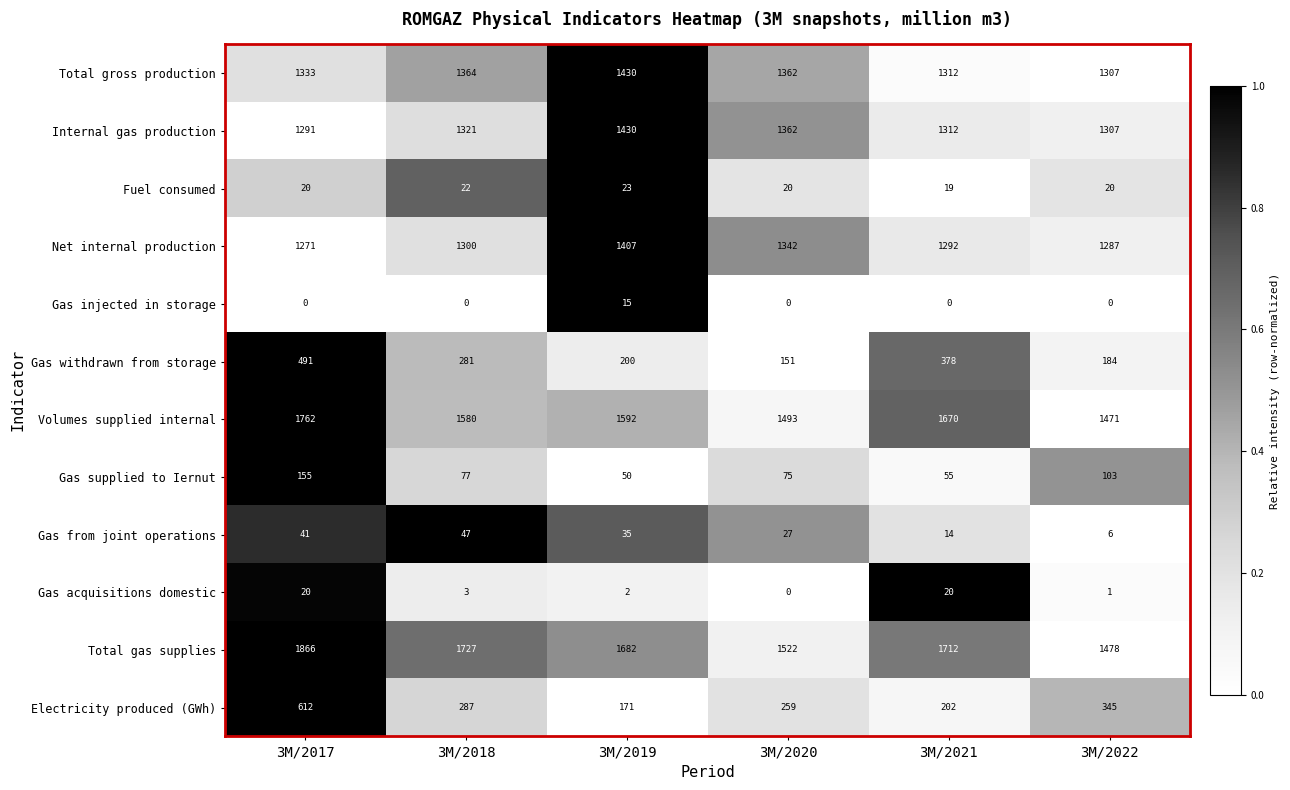

What value does the Volumes supplied internal series have at 3M/2019, to the nearest 5?

1590